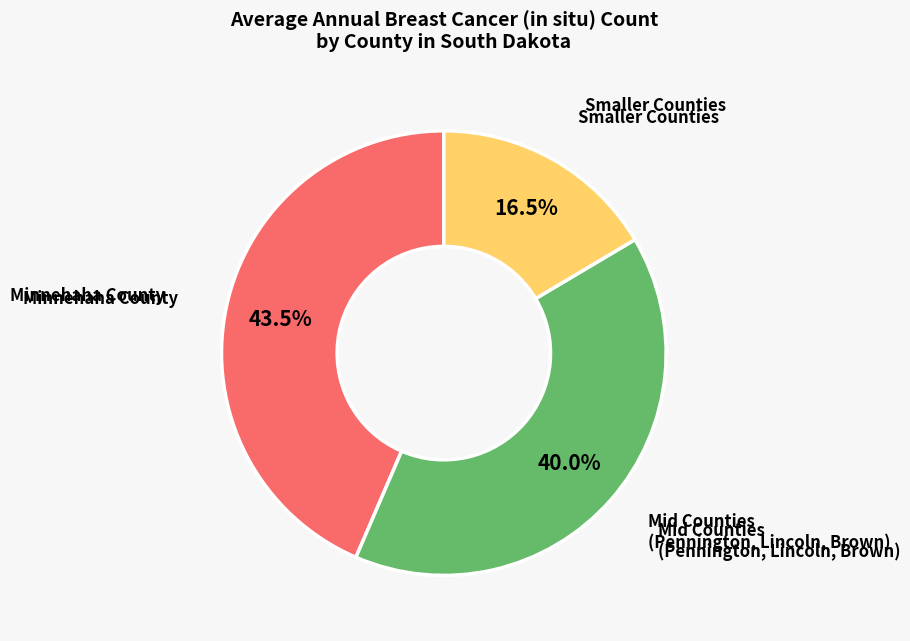

How many segments does this pie chart have?

3